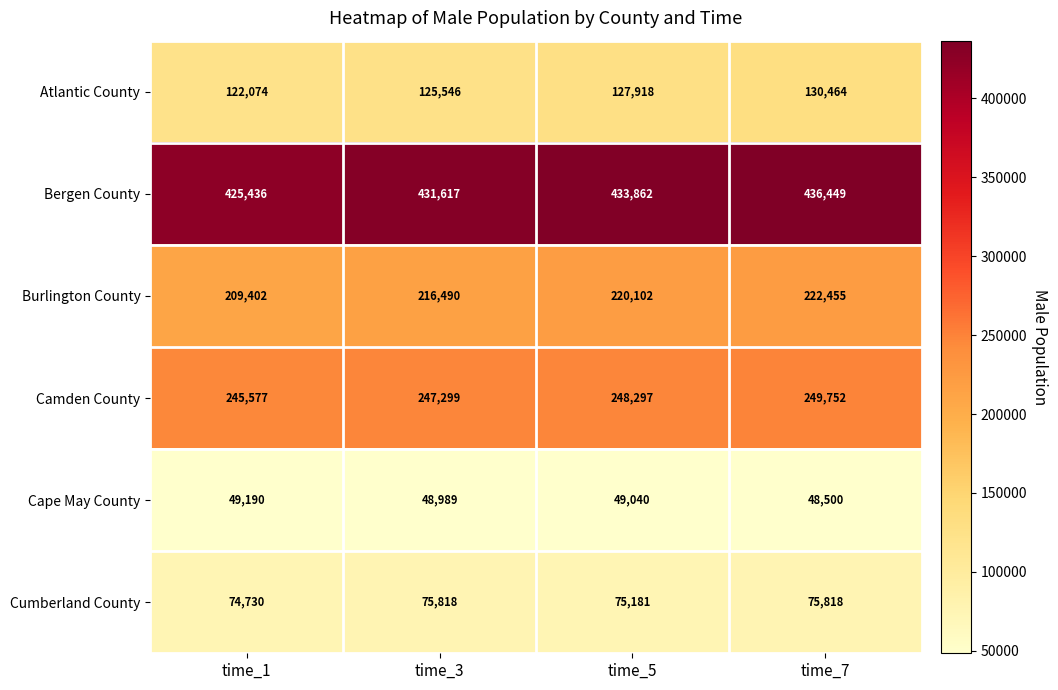

What is the approximate value of Bergen County at time_3?

431617